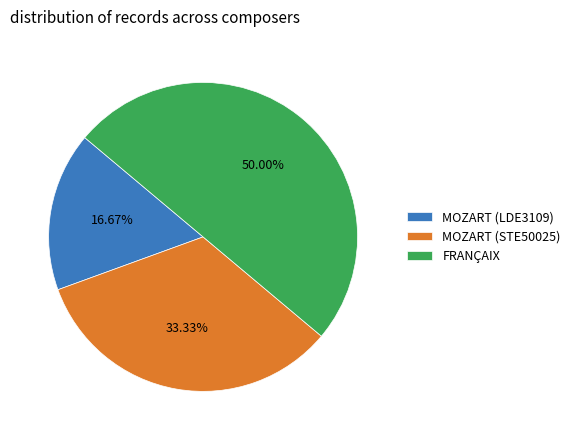

Does MOZART (LDE3109) represent more than half of the total?

No